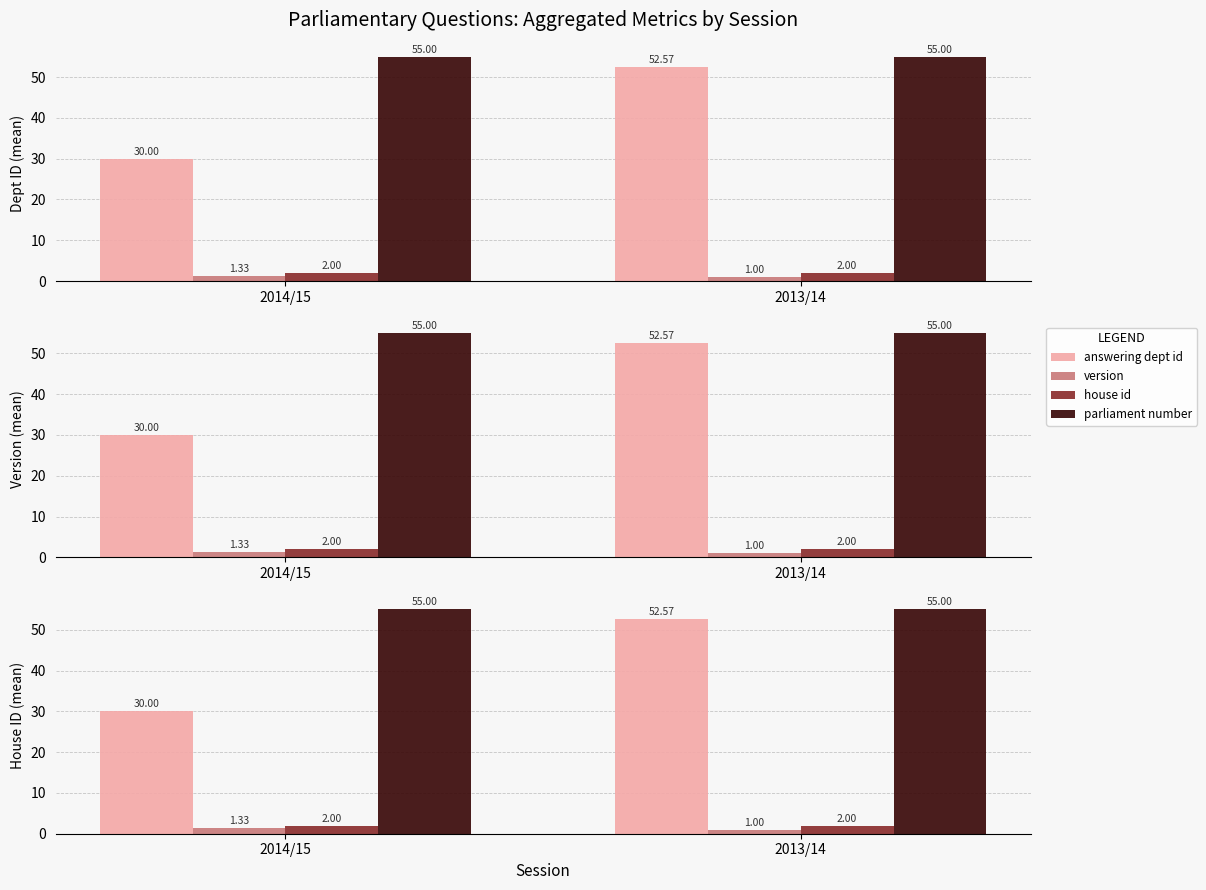

Are the bars grouped side by side (vs. stacked)?

Yes